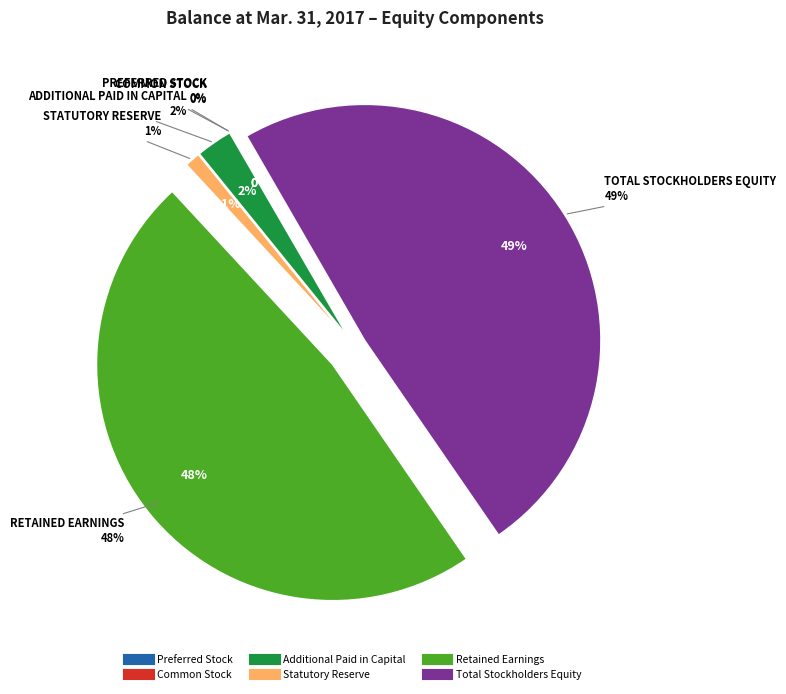

Is Additional Paid in Capital the majority of the pie?

No